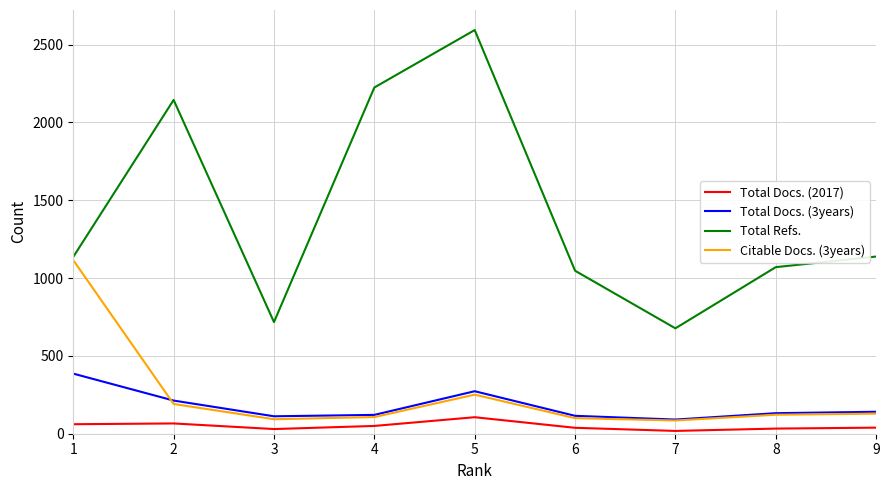

How many lines are shown in the chart?

4